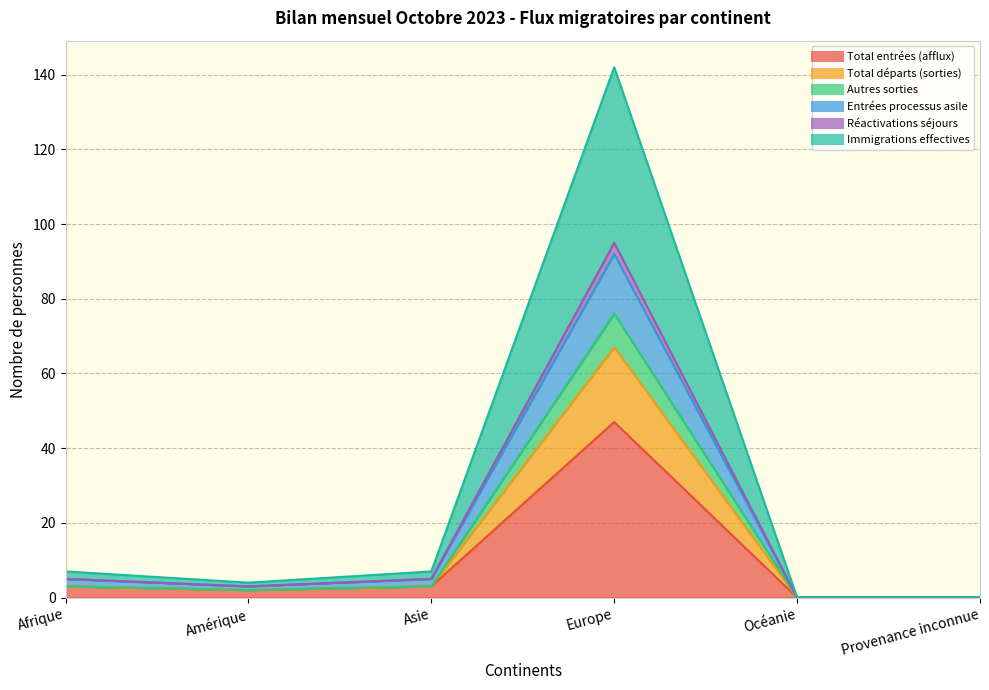

Is the value of Réactivations séjours at Océanie greater than the value of Autres sorties at Europe?

No